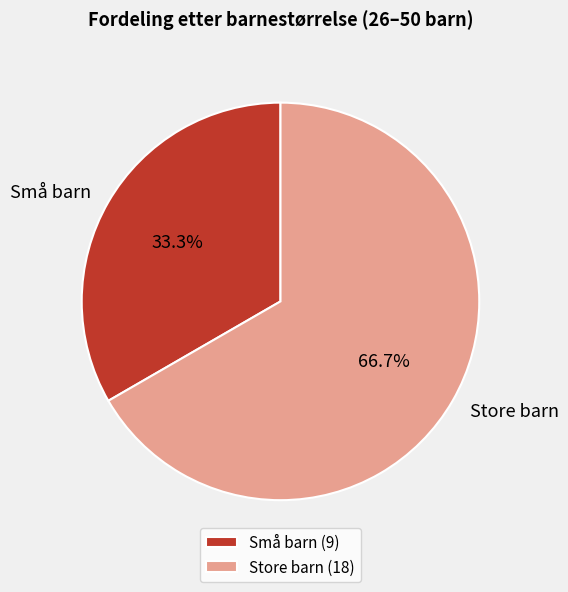

Count the number of slices in the pie.

2